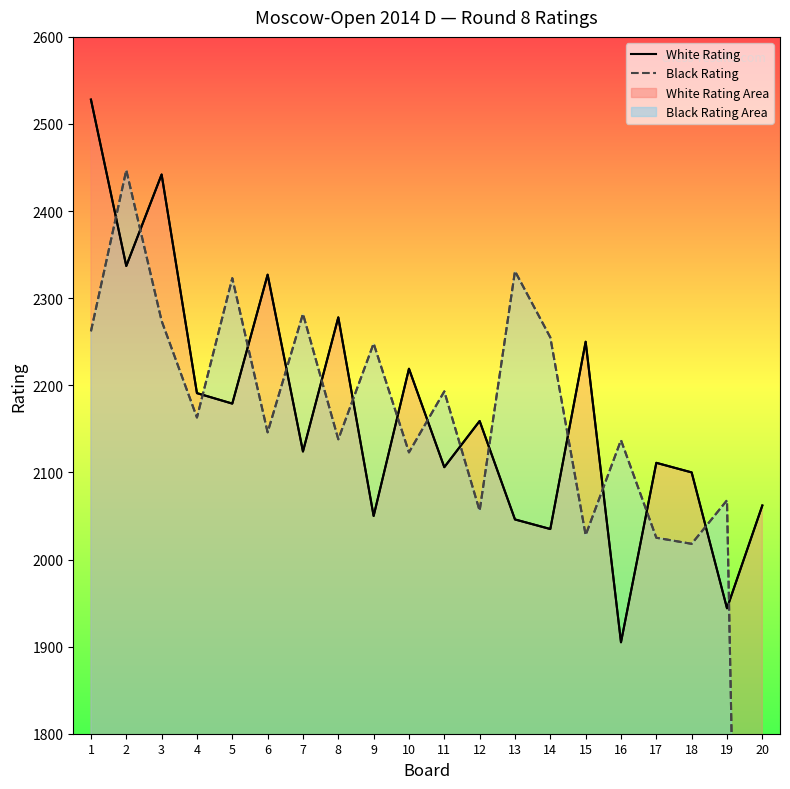

What is the value of the Black Rating point at the 1st from the left?

2262